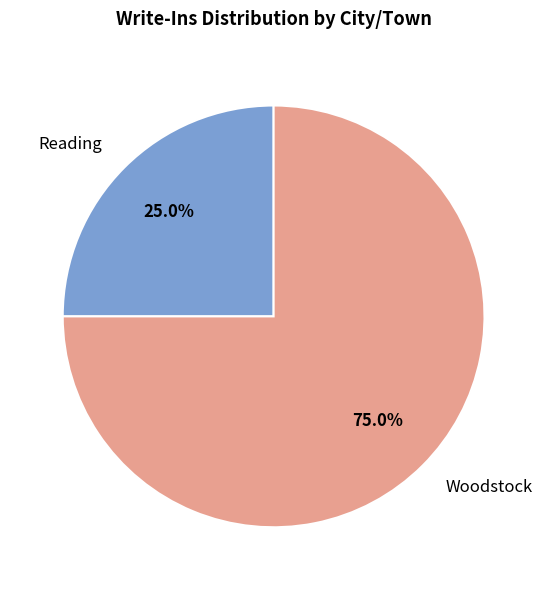

How many slices are in this pie chart?

2